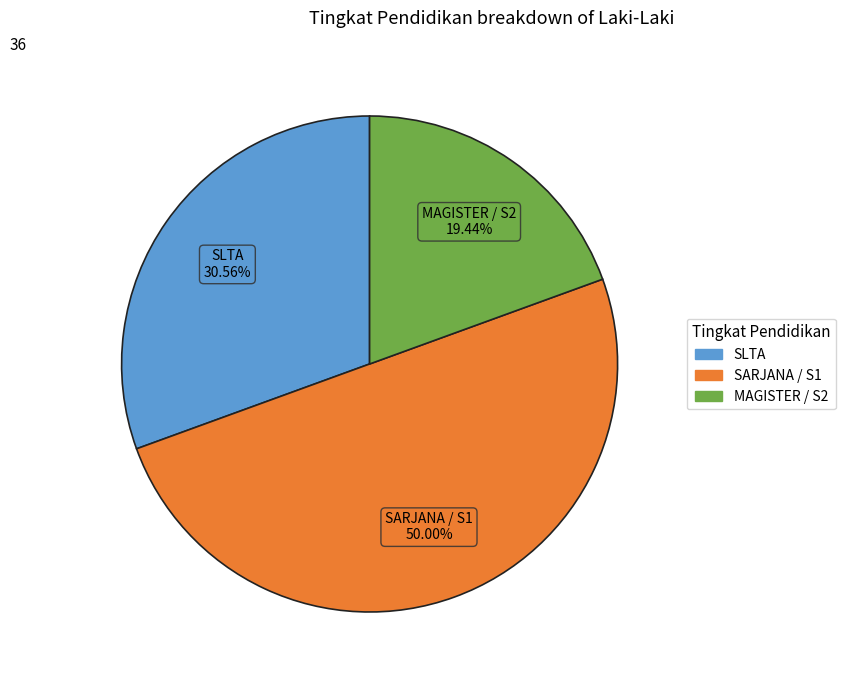

Between MAGISTER / S2 and SLTA, which is larger?

SLTA